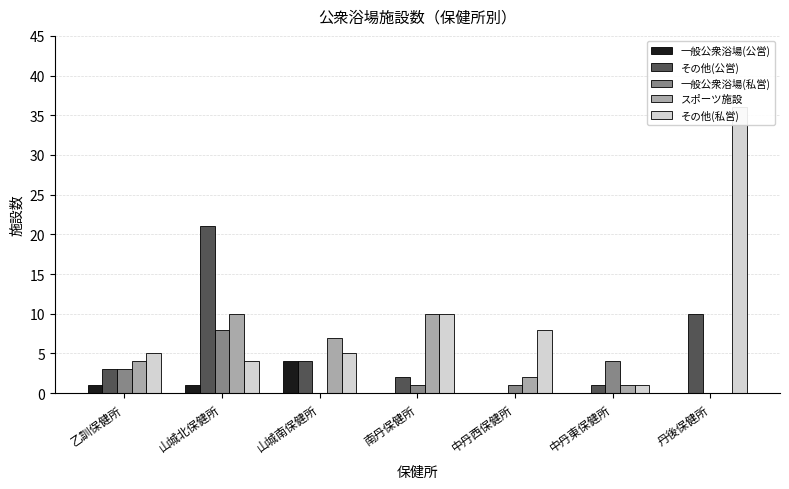

The その他(私営) series shows 10 at 南丹保健所. True or false?

True